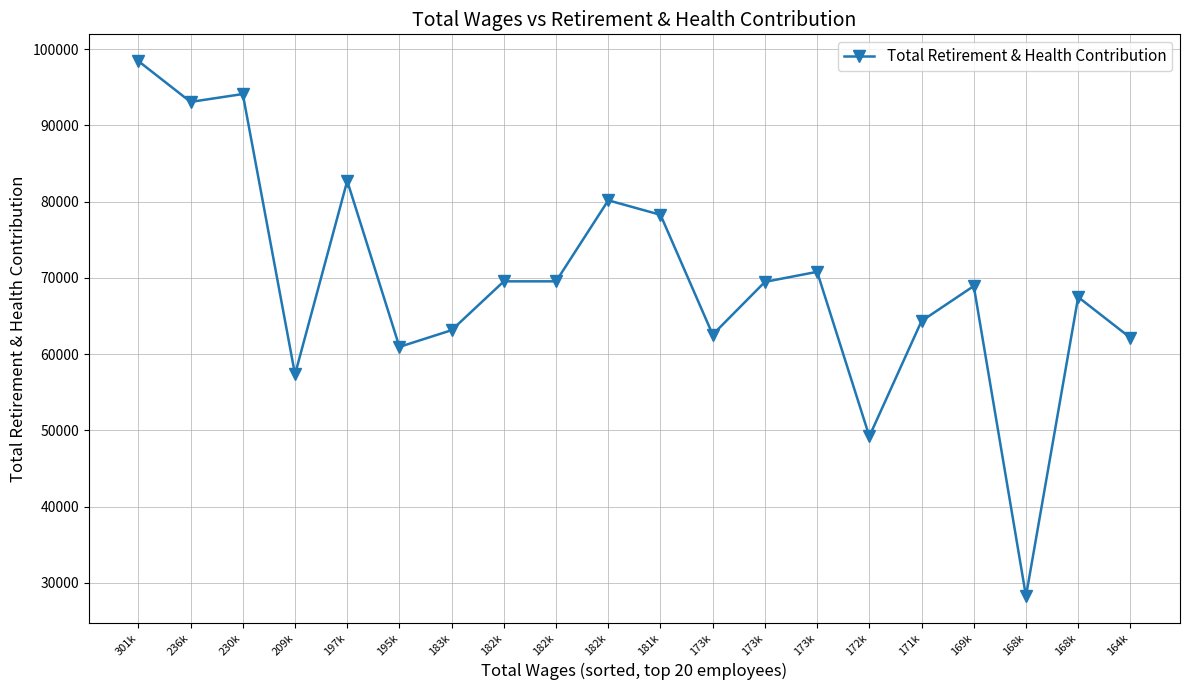

Count the number of categories in the chart.

20